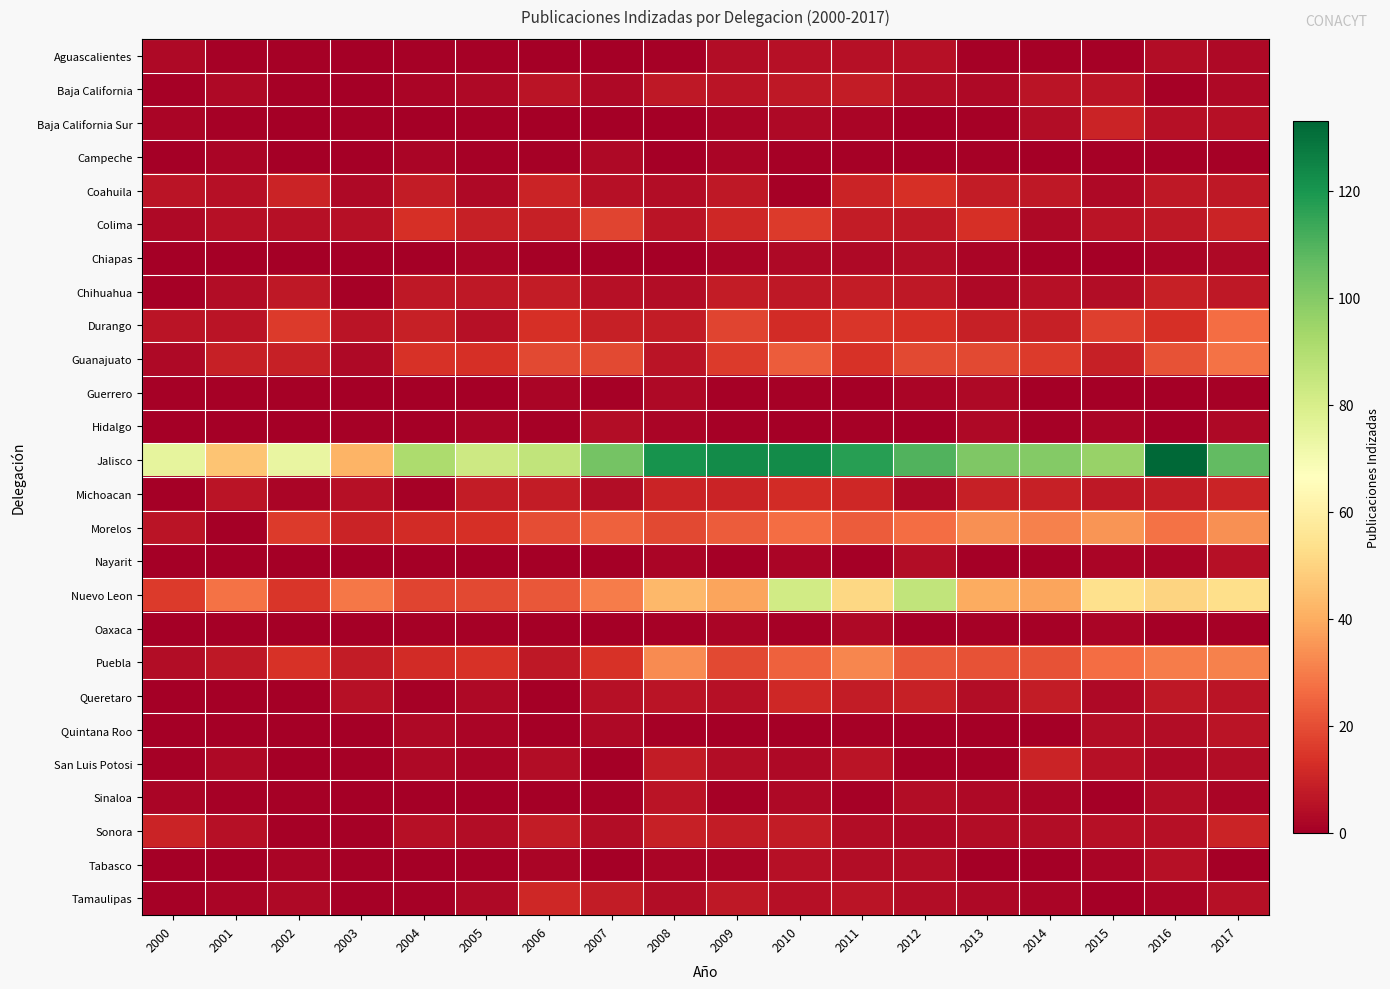

List the series in order of their peak value, lowest first.

Campeche, Guerrero, Oaxaca, Chiapas, Hidalgo, Aguascalientes, Nayarit, Tabasco, Quintana Roo, Sinaloa, Baja California, Chihuahua, Baja California Sur, San Luis Potosi, Sonora, Queretaro, Tamaulipas, Michoacan, Coahuila, Colima, Durango, Guanajuato, Puebla, Morelos, Nuevo Leon, Jalisco